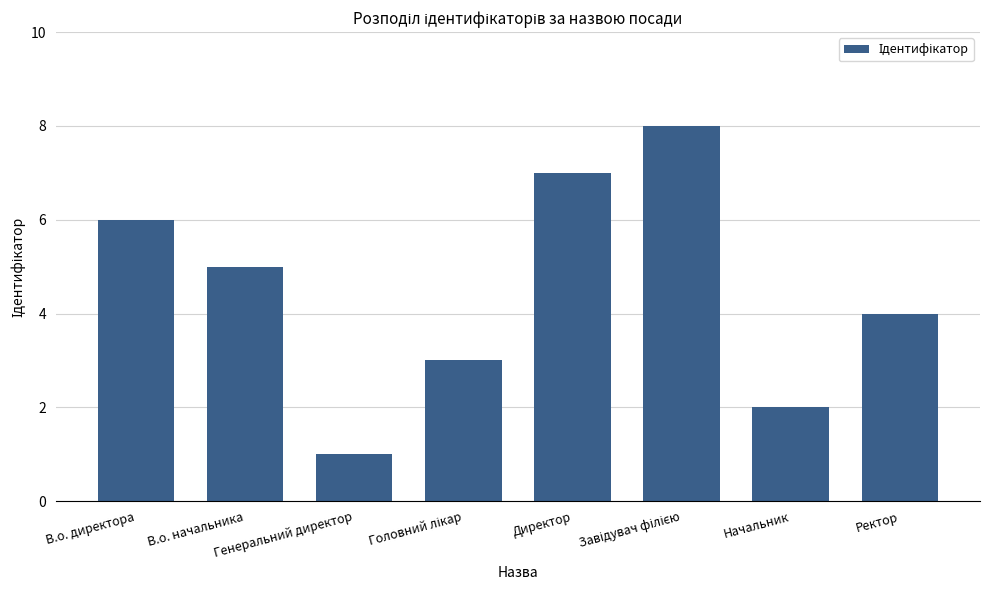

How many bars are there in total?

8